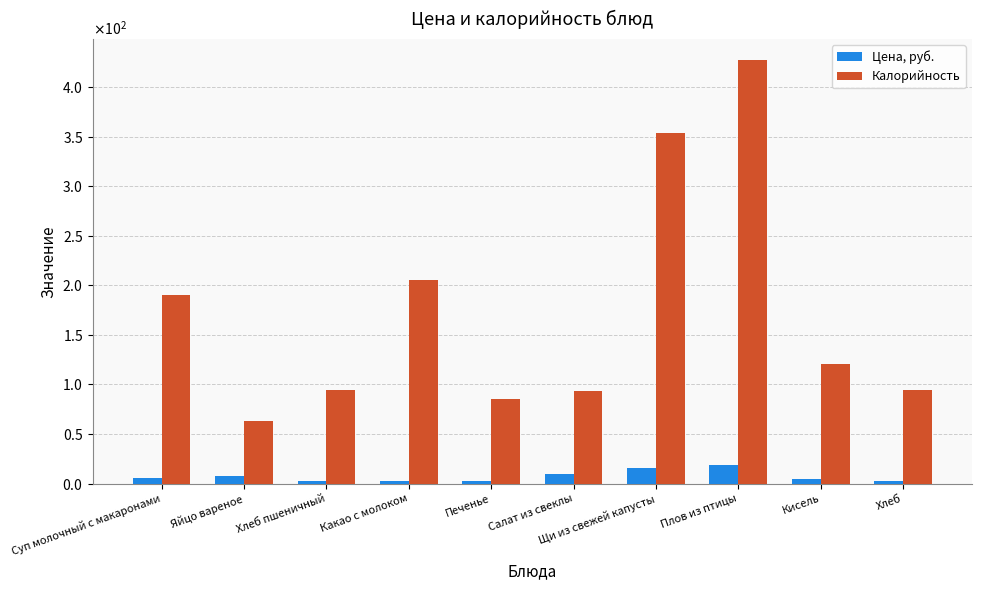

What is the approximate value of Цена, руб. at Печенье?

3.0